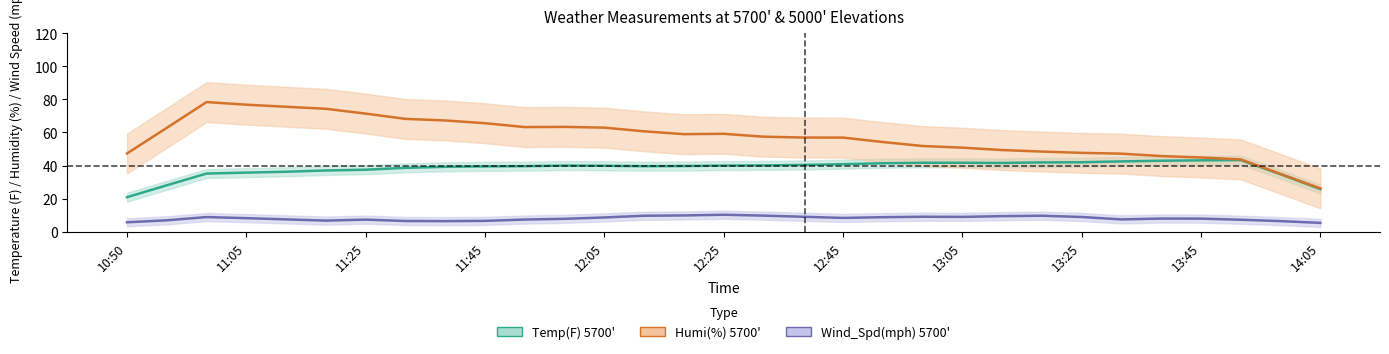

List the series in order of their overall mean, highest first.

humi_5700, temp_5700, wind_spd_5700